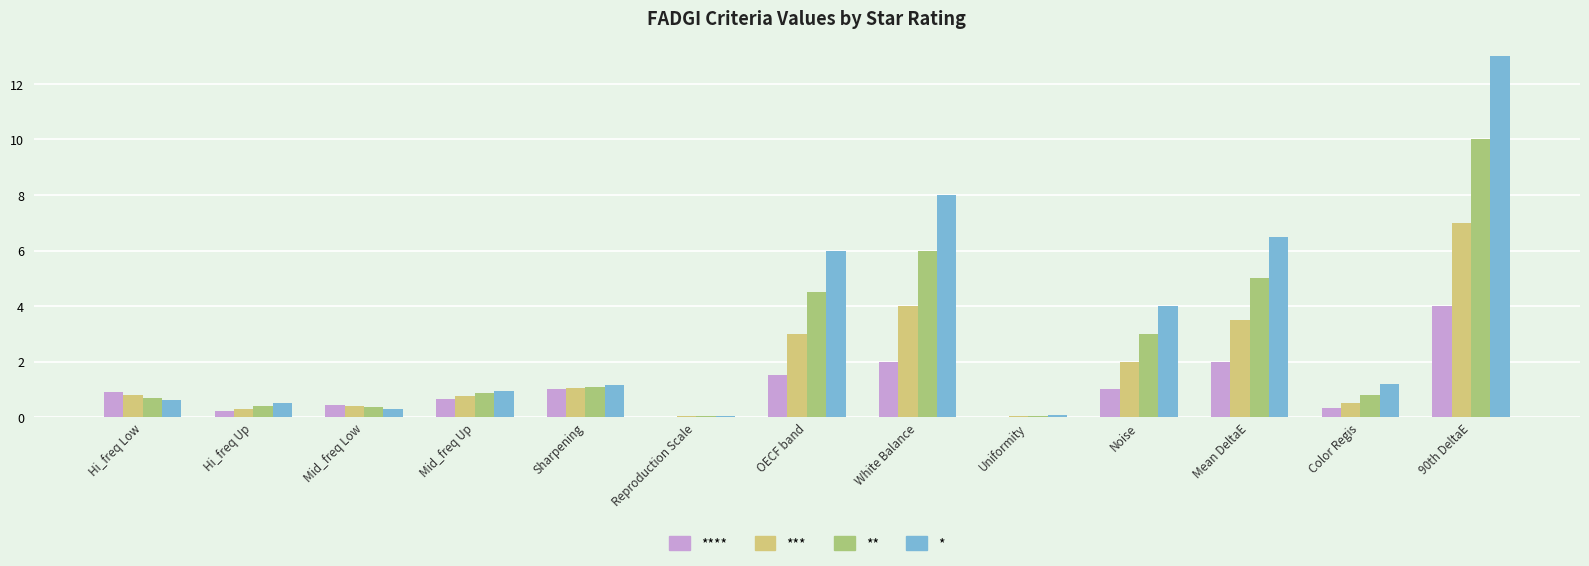

Which category has the highest value in the **** series?

90th DeltaE